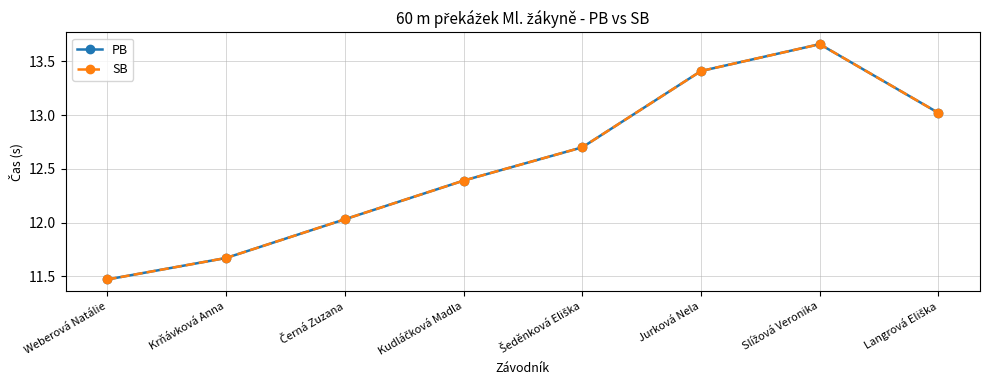

Is this an area chart (filled region under the line)?

No